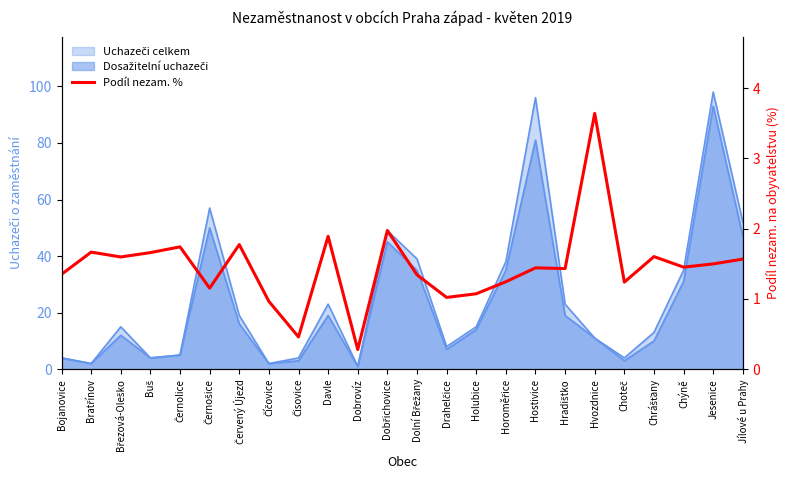

What position from the left is Horoměřice?

16